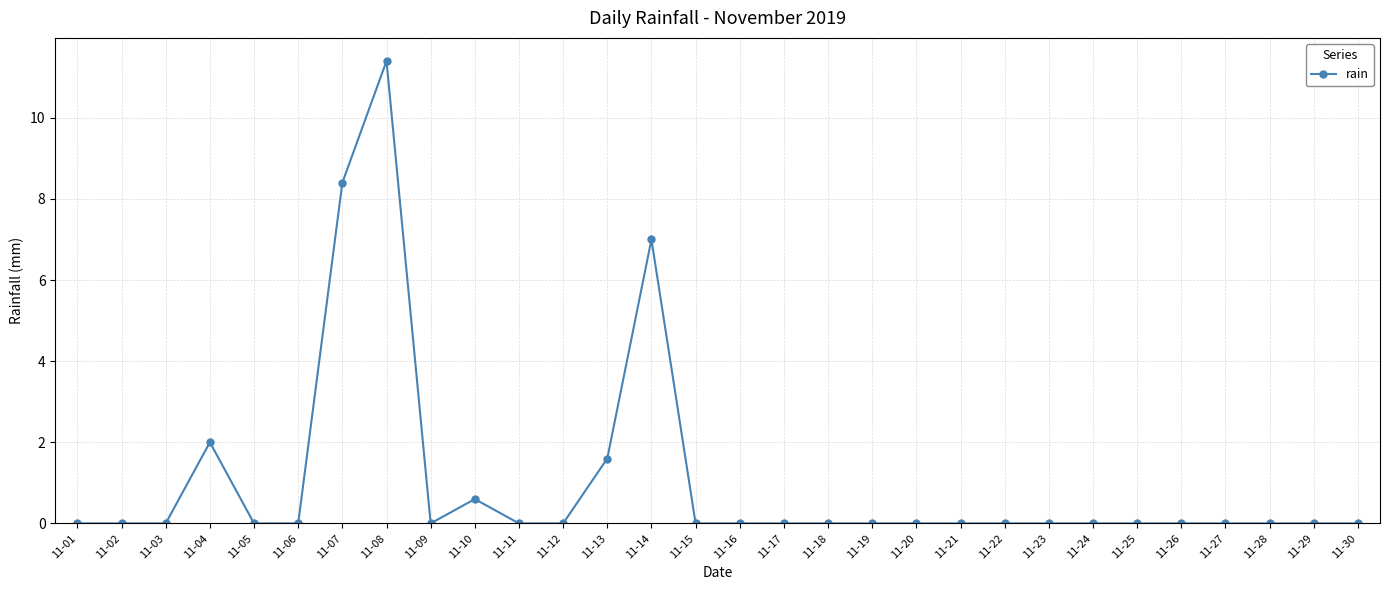

Reading right to left, extract all data points from this chart.

11-30=0.0	11-29=0.0	11-28=0.0	11-27=0.0	11-26=0.0	11-25=0.0	11-24=0.0	11-23=0.0	11-22=0.0	11-21=0.0	11-20=0.0	11-19=0.0	11-18=0.0	11-17=0.0	11-16=0.0	11-15=0.0	11-14=7.0	11-13=1.6	11-12=0.0	11-11=0.0	11-10=0.6	11-09=0.0	11-08=11.4	11-07=8.4	11-06=0.0	11-05=0.0	11-04=2.0	11-03=0.0	11-02=0.0	11-01=0.0